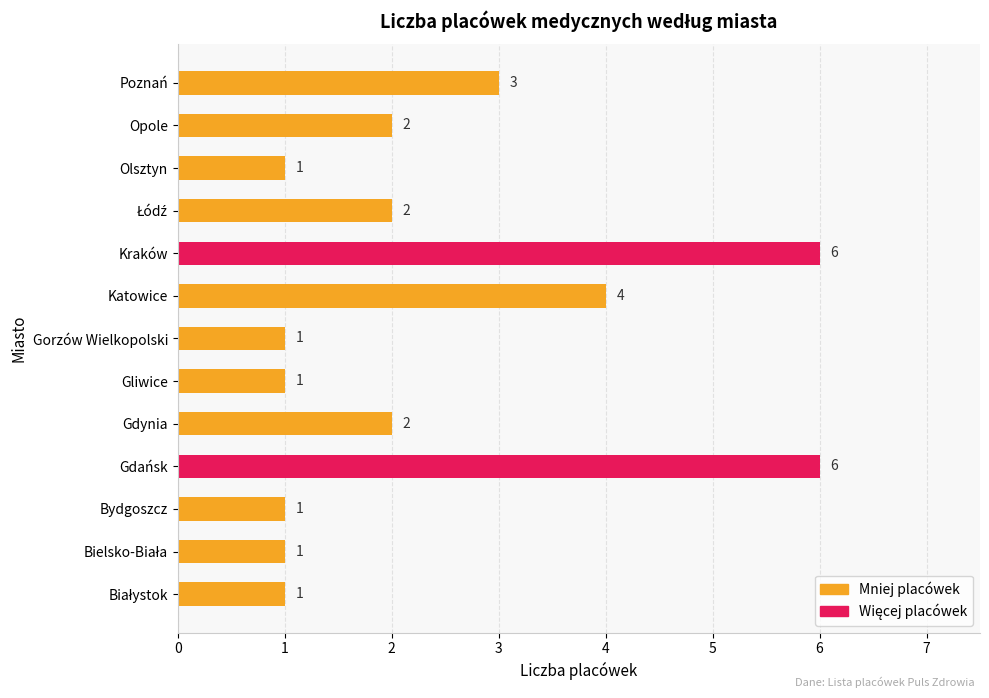

Reading bottom to top, list all the values displayed in this chart.

1	1	1	6	2	1	1	4	6	2	1	2	3